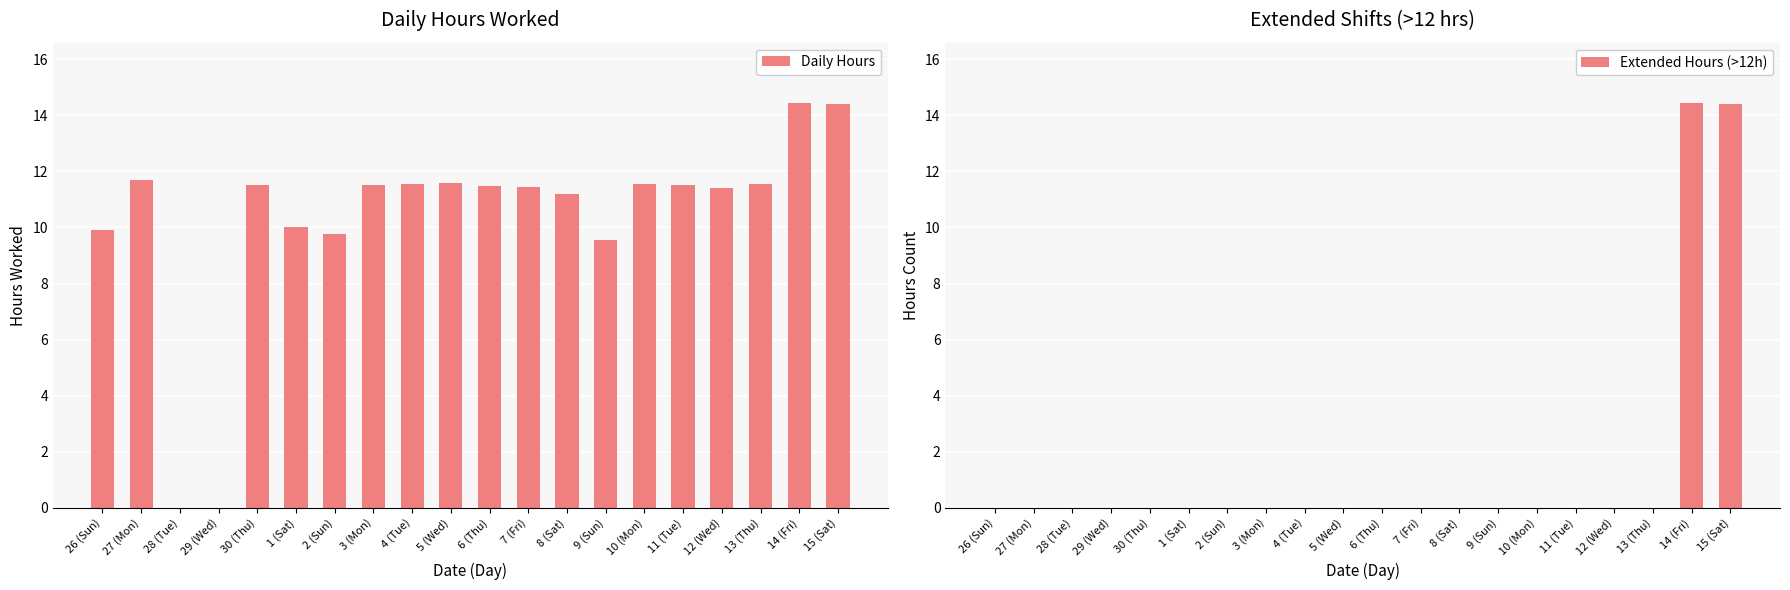

Does the chart contain stacked bars?

No